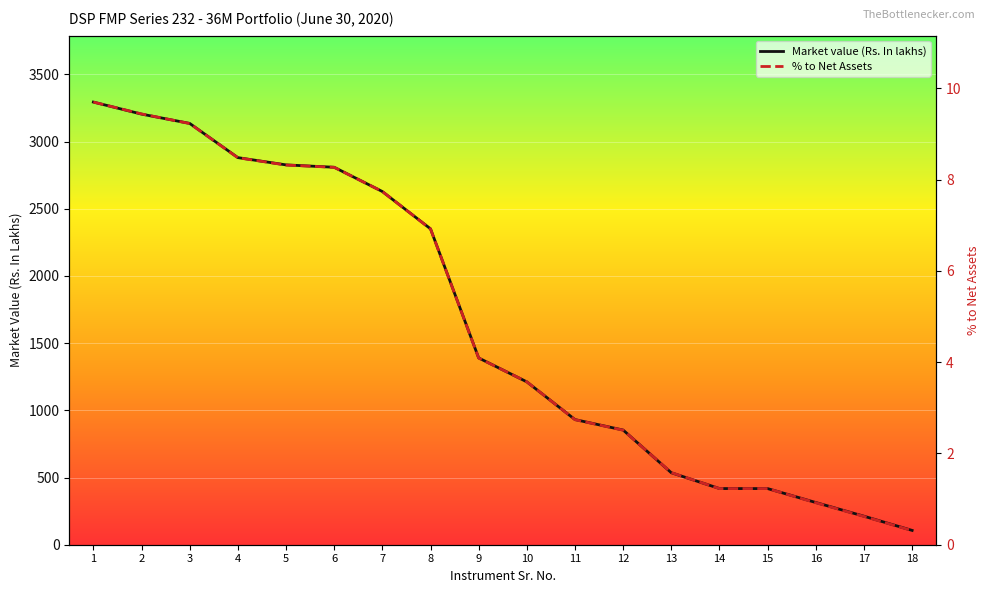

True or false: Market value (Rs. In lakhs) has more than 1 interior local peaks.

False